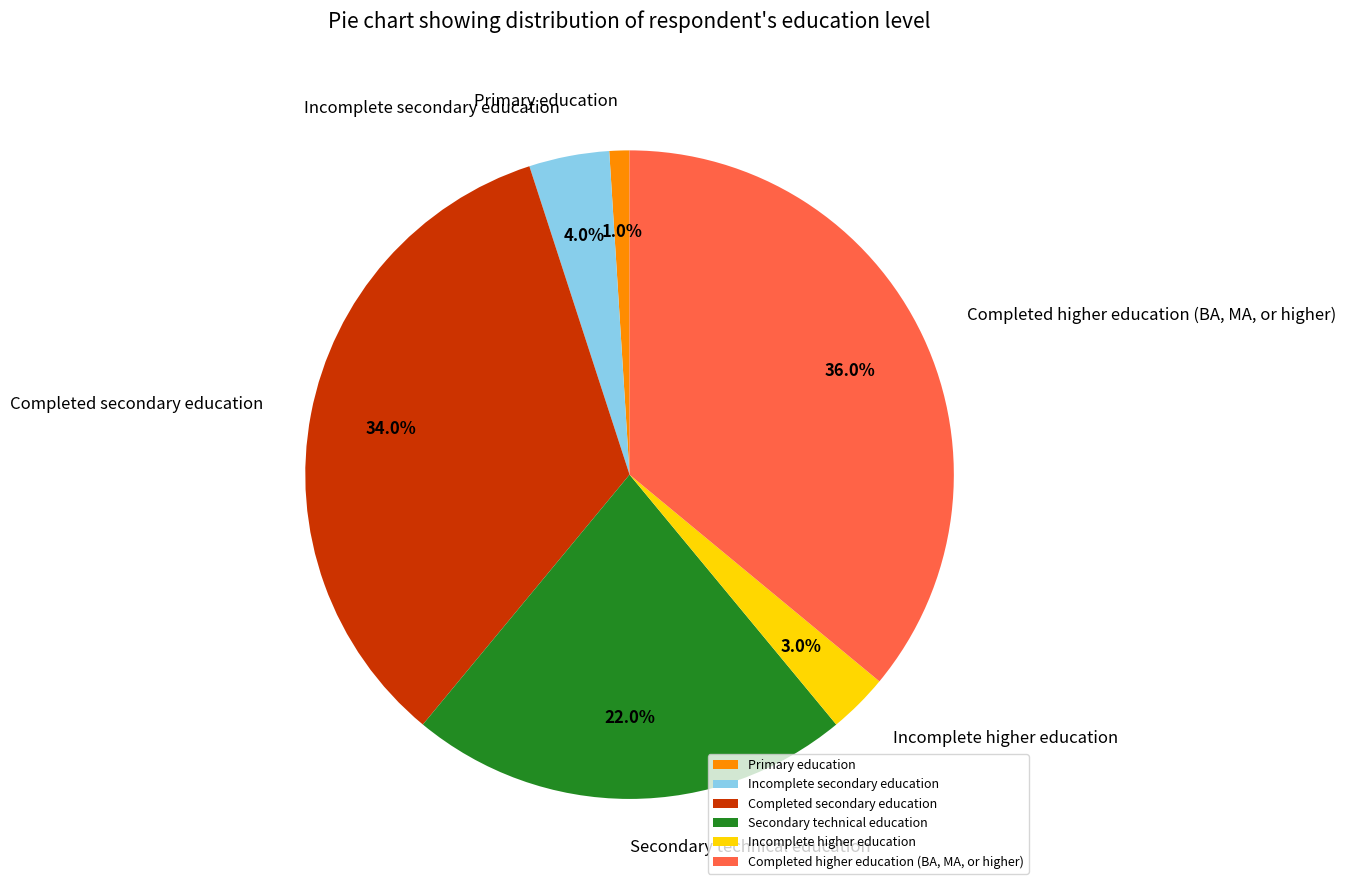

Rank the categories by value from lowest to highest.

Primary education, Incomplete higher education, Incomplete secondary education, Secondary technical education, Completed secondary education, Completed higher education (BA, MA, or higher)